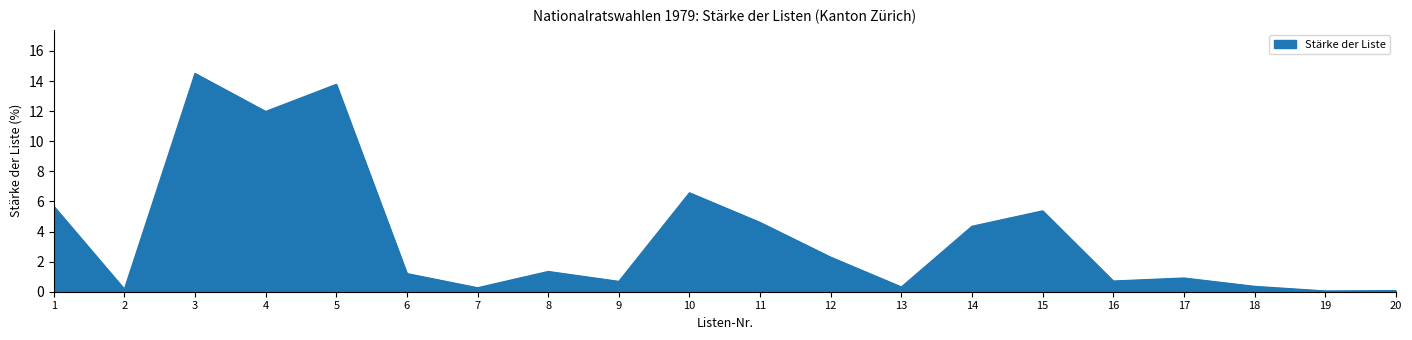

What is the sum of all values?

75.1